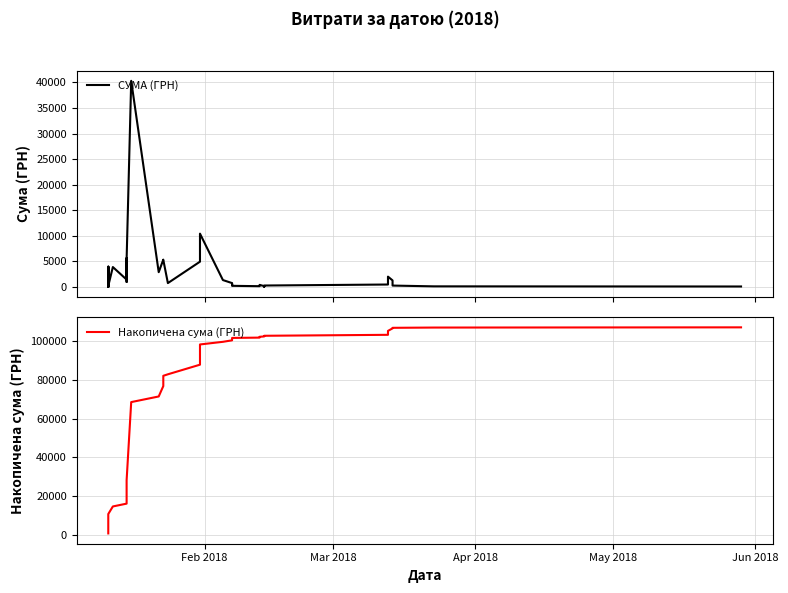

What is the average value of the СУМА (ГРН) series?

2677.6